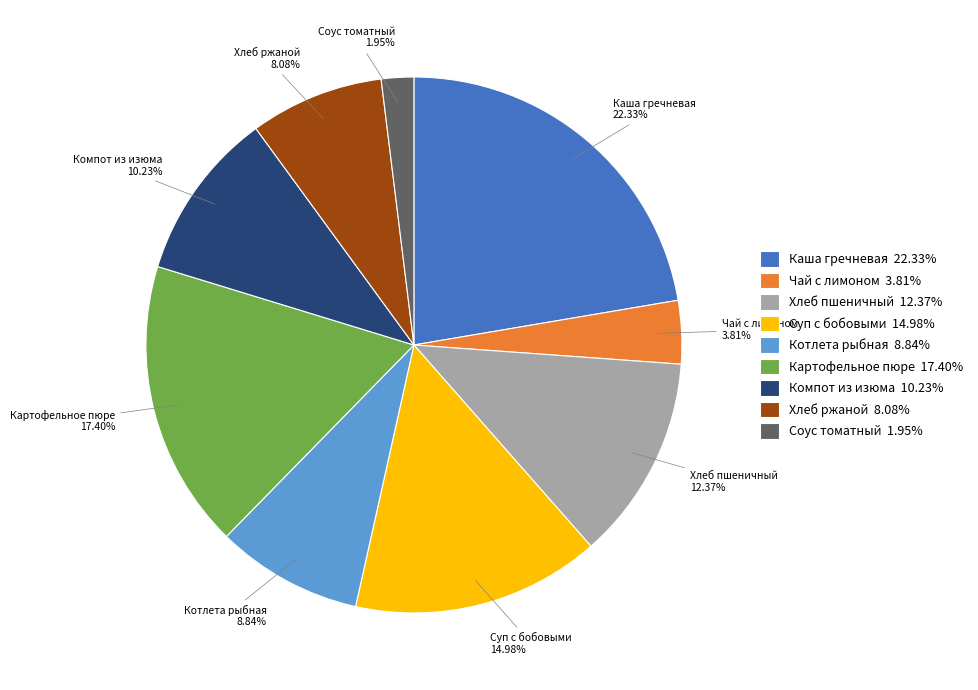

To the nearest percent, what portion does Соус томатный represent?

2%